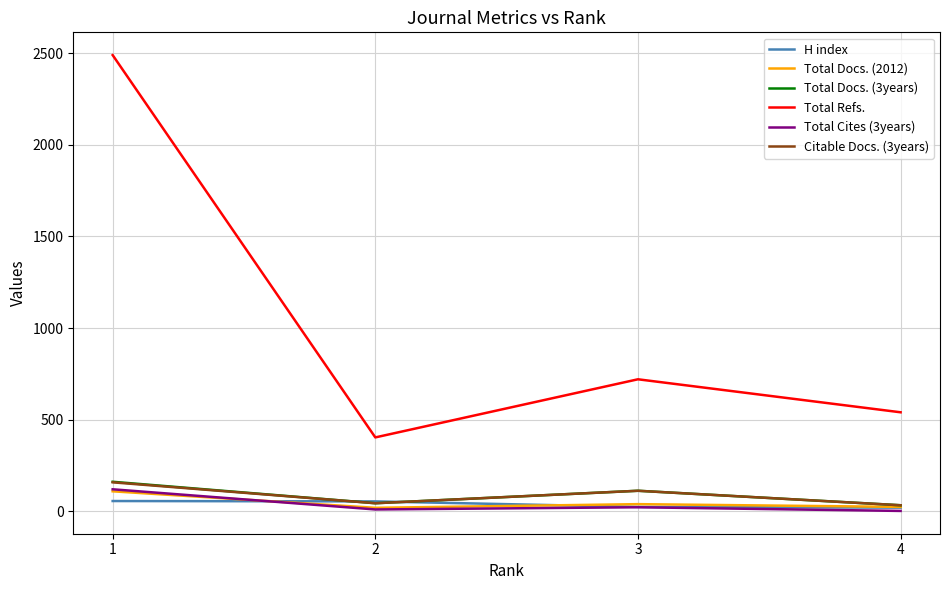

Is the value of Total Refs. at 1 greater than the value of Total Cites (3years) at 2?

Yes